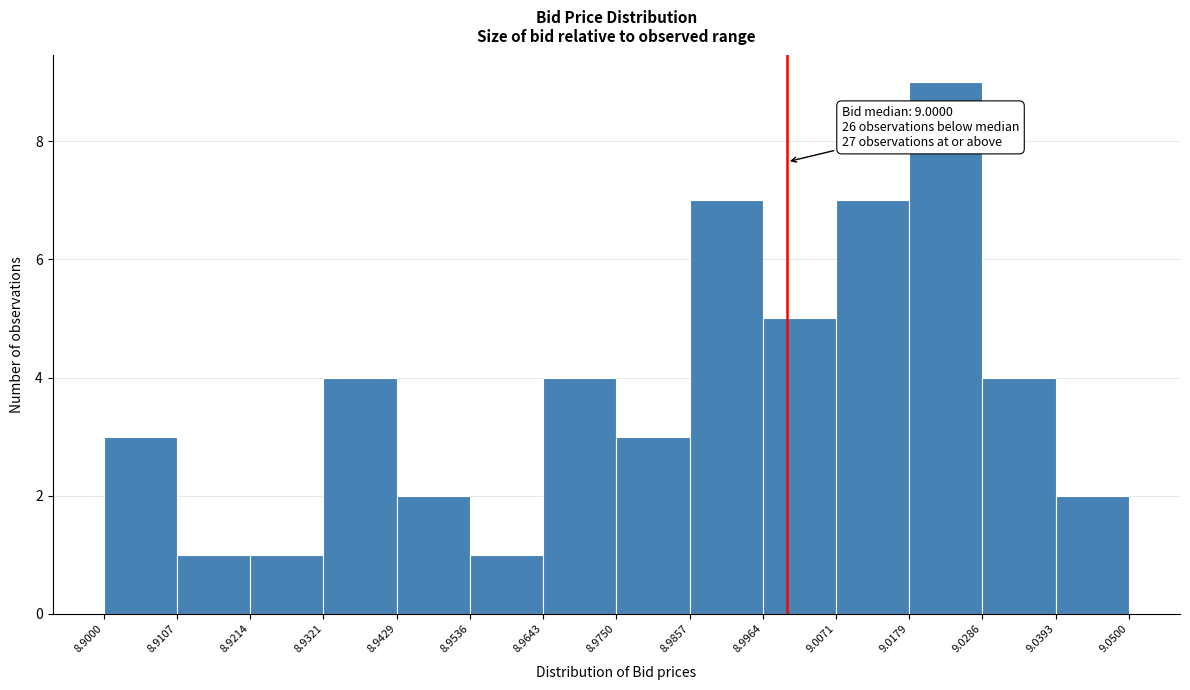

Over which range of the x-axis is the bar tallest?

9.0179 to 9.0286